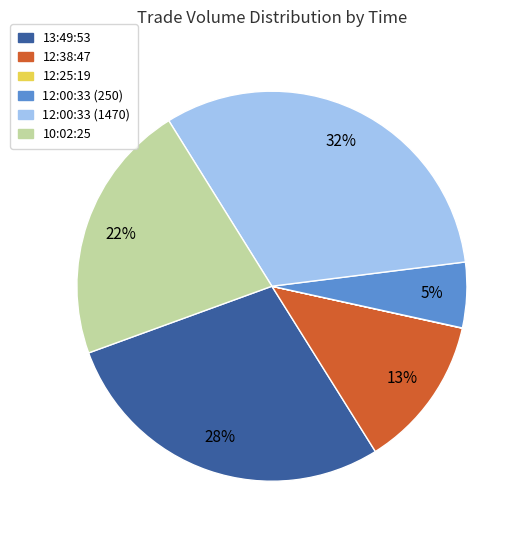

The 10:02:25 slice represents 22% of the pie. True or false?

True